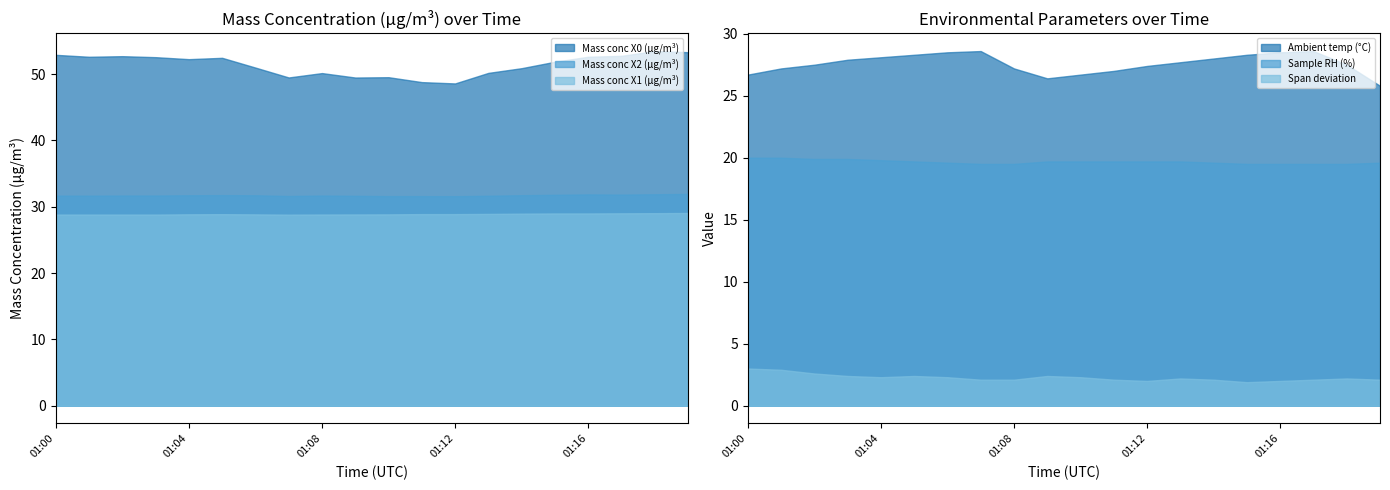

What is the difference between the maximum and minimum values in the Mass conc X0 (μg/m³) series?

4.9